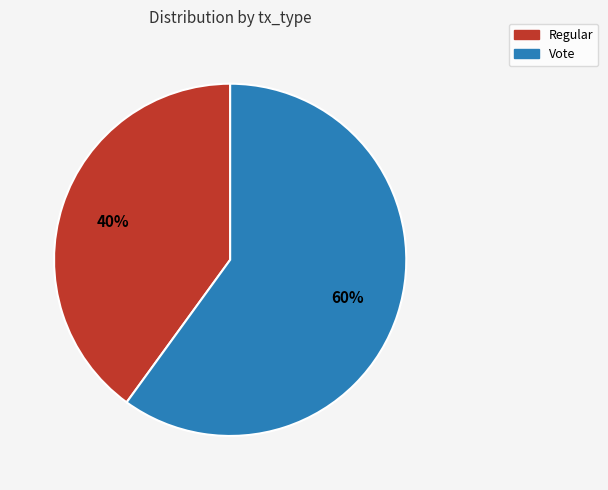

The Regular slice represents 40% of the pie. True or false?

True